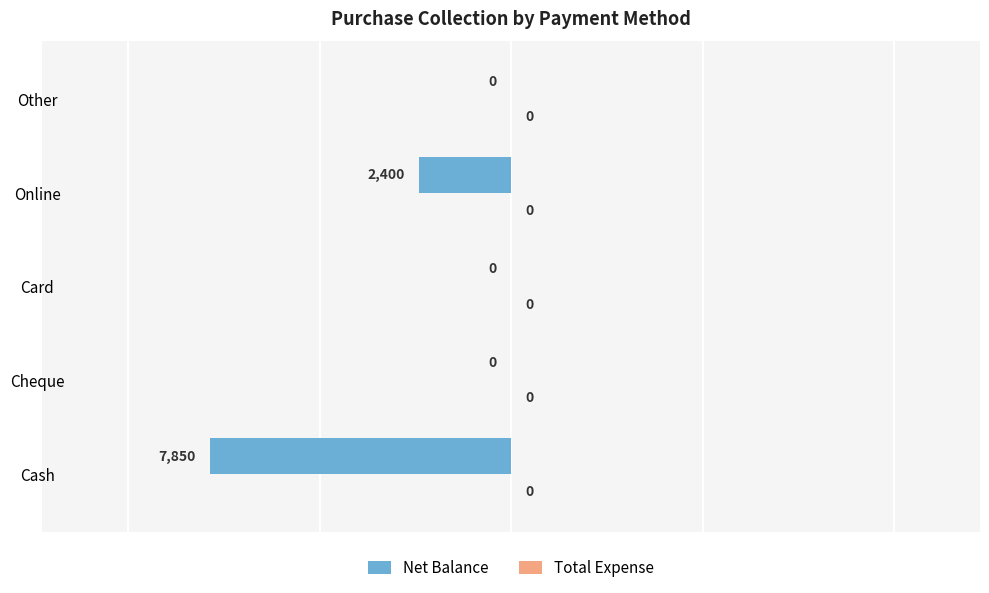

Which has a higher value, Other or Online?

Other